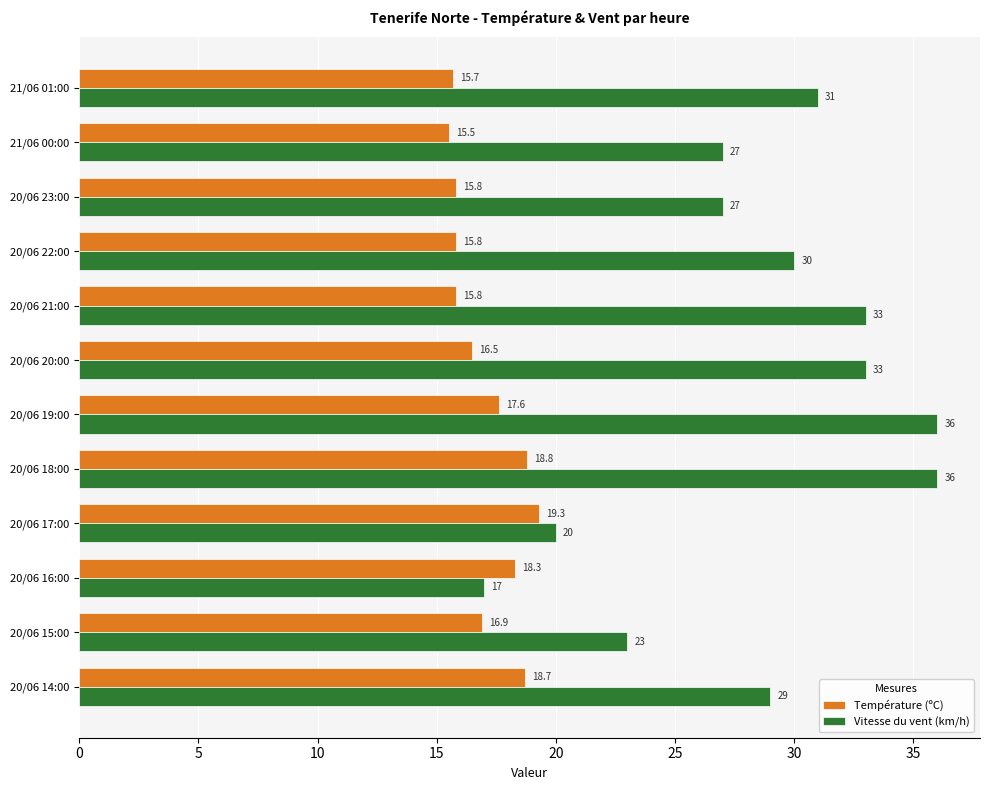

What is the sum of the Vitesse du vent (km/h) values at 20/06 17:00 and 20/06 14:00?

49.0